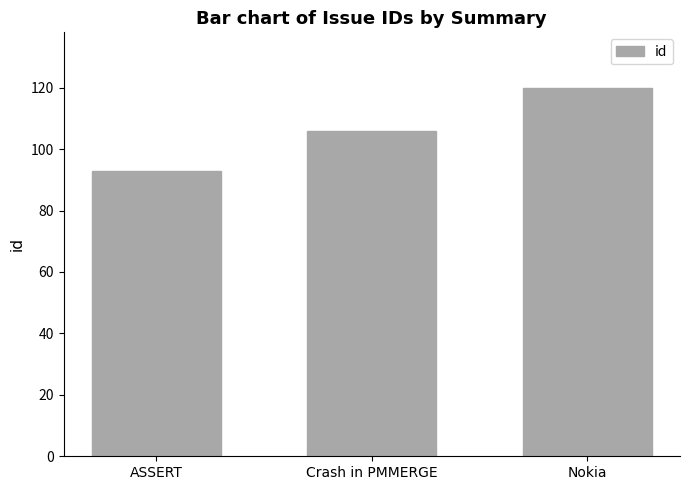

What is the label of the 3rd bar from the left?

Nokia